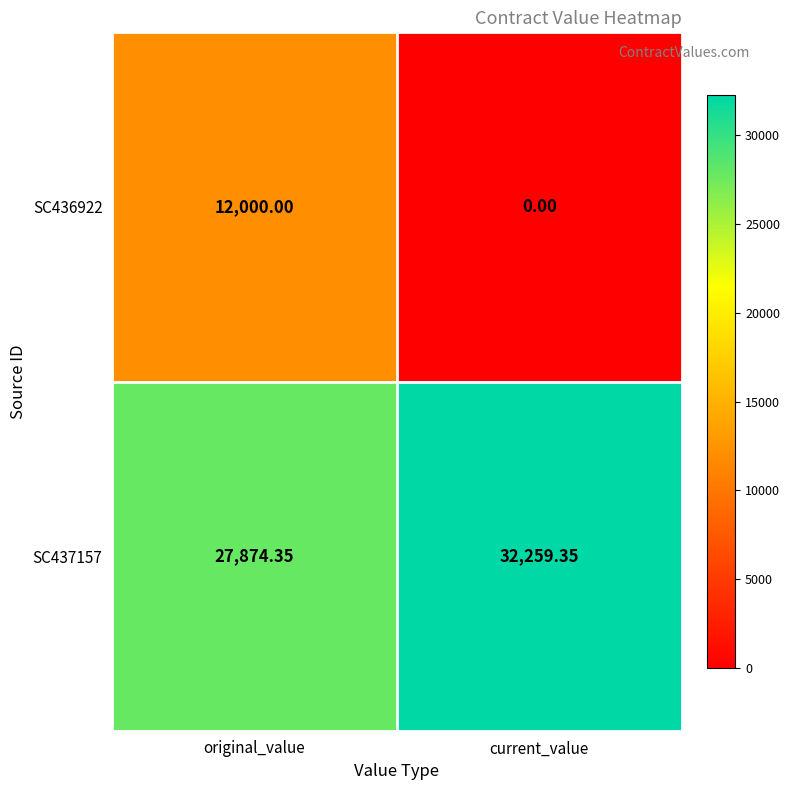

How many distinct data groups are displayed?

2